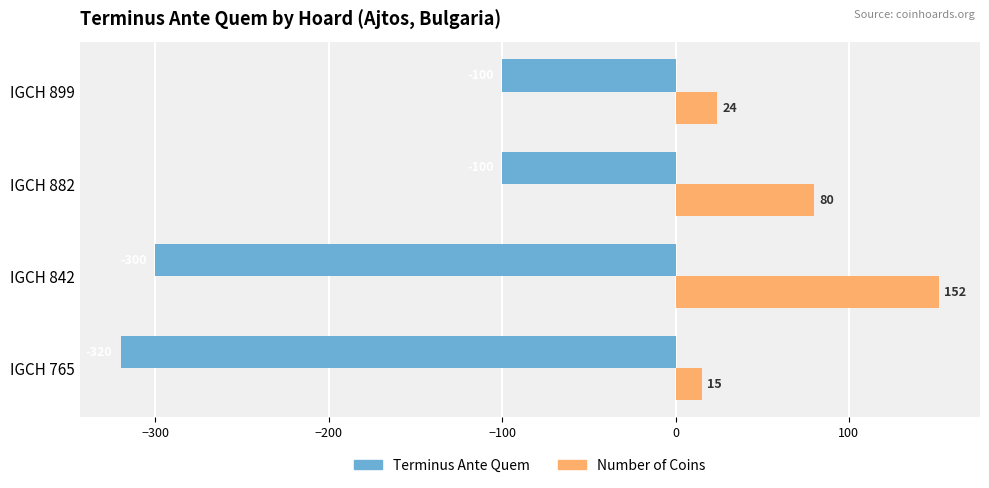

List the series in order of their peak value, highest first.

Number of Coins, Terminus Ante Quem